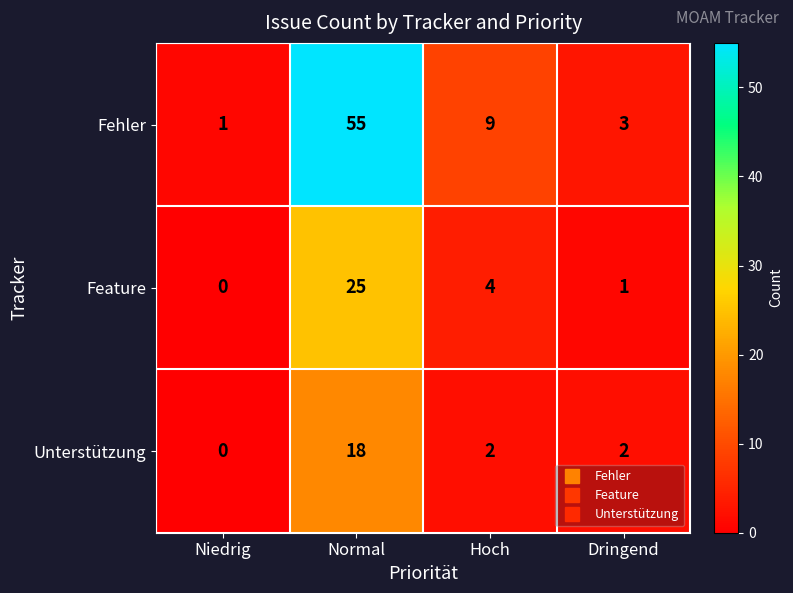

Reading left to right, what are all the values shown in this chart?

Fehler: Niedrig=1	Normal=55	Hoch=9	Dringend=3
Feature: Niedrig=0	Normal=25	Hoch=4	Dringend=1
Unterstützung: Niedrig=0	Normal=18	Hoch=2	Dringend=2